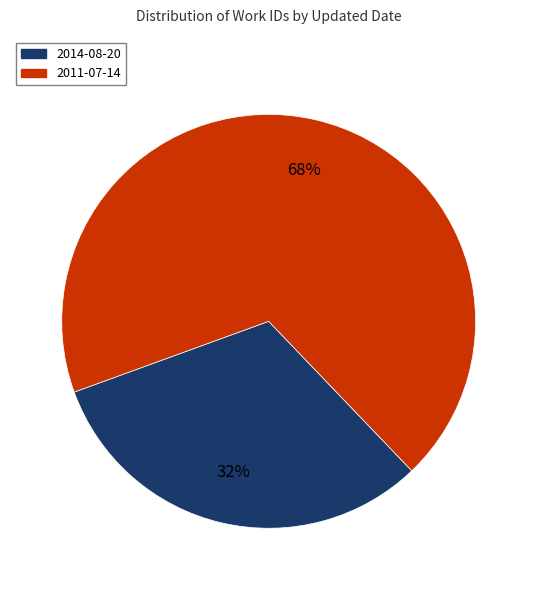

Is 2011-07-14 the majority of the pie?

Yes